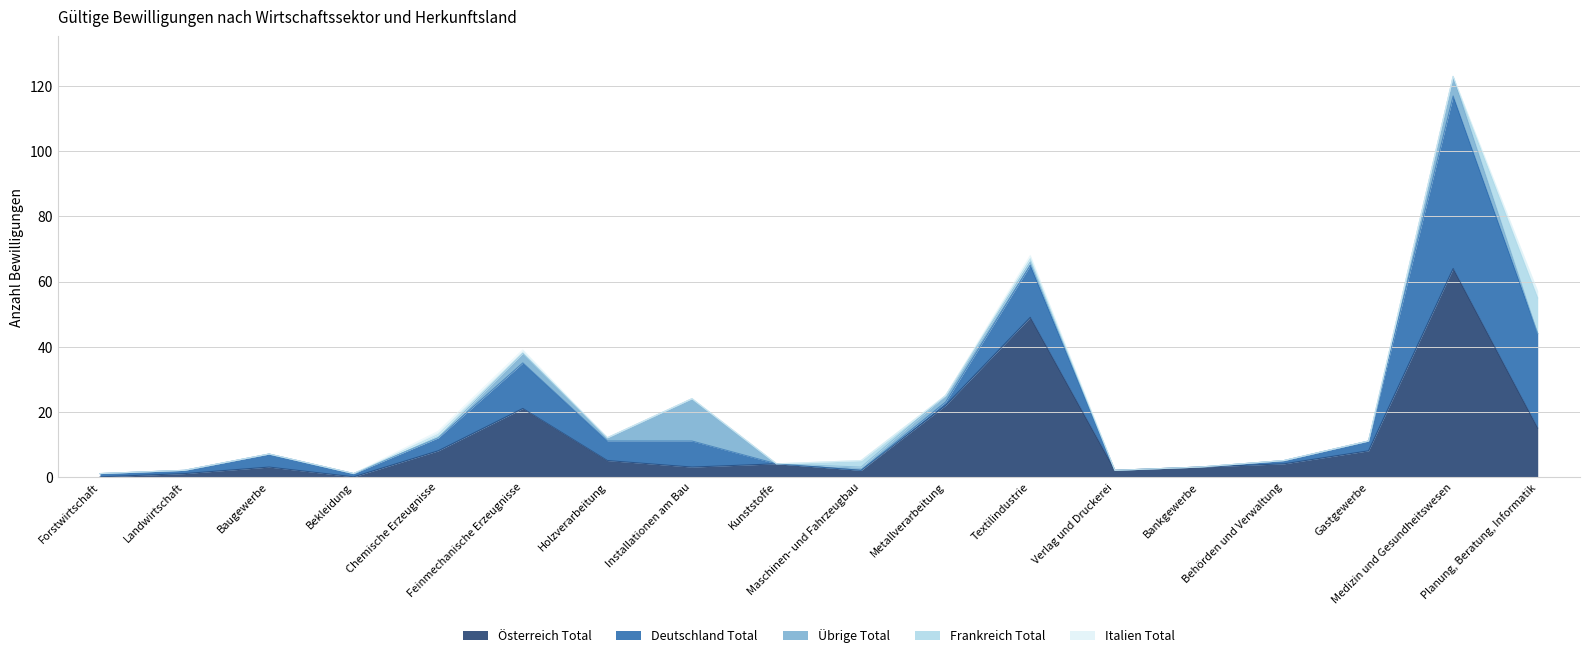

Which series ends up on top after the final intersection of Deutschland Total and Übrige Total?

Deutschland Total